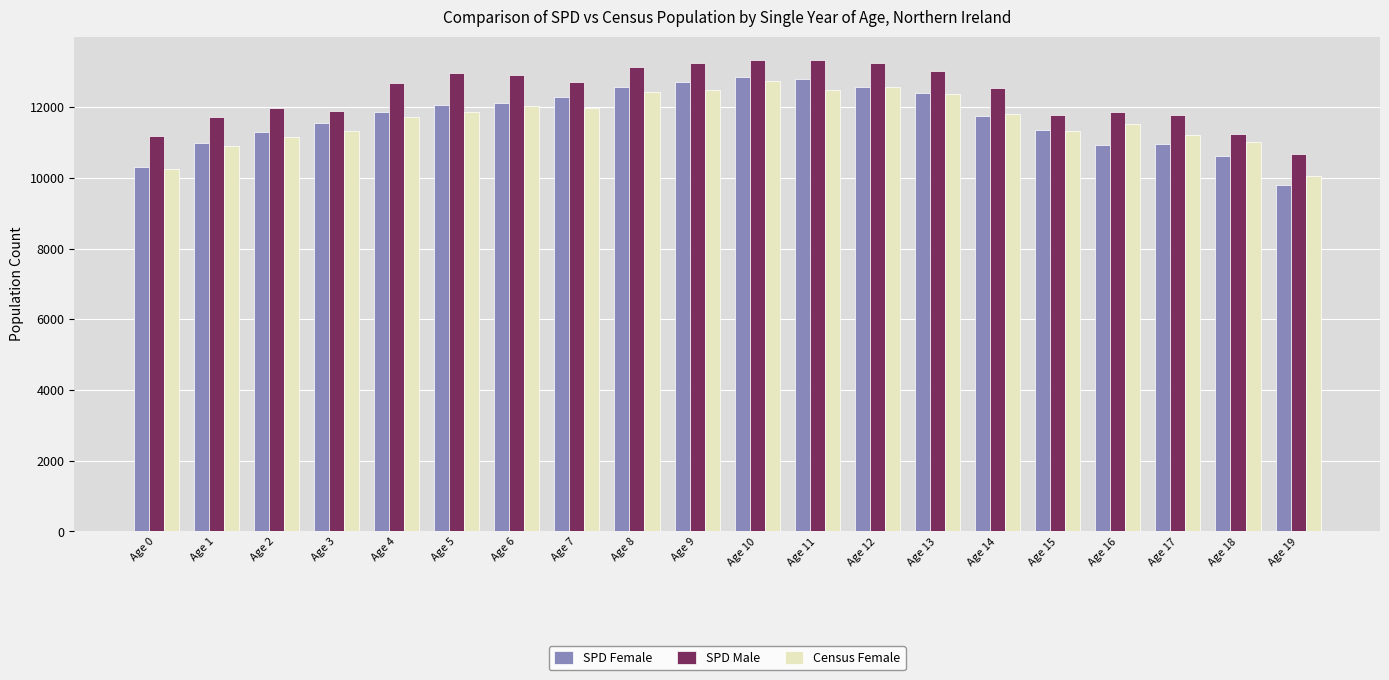

What is the difference between the second highest and second lowest values in the Census Female series?

2320